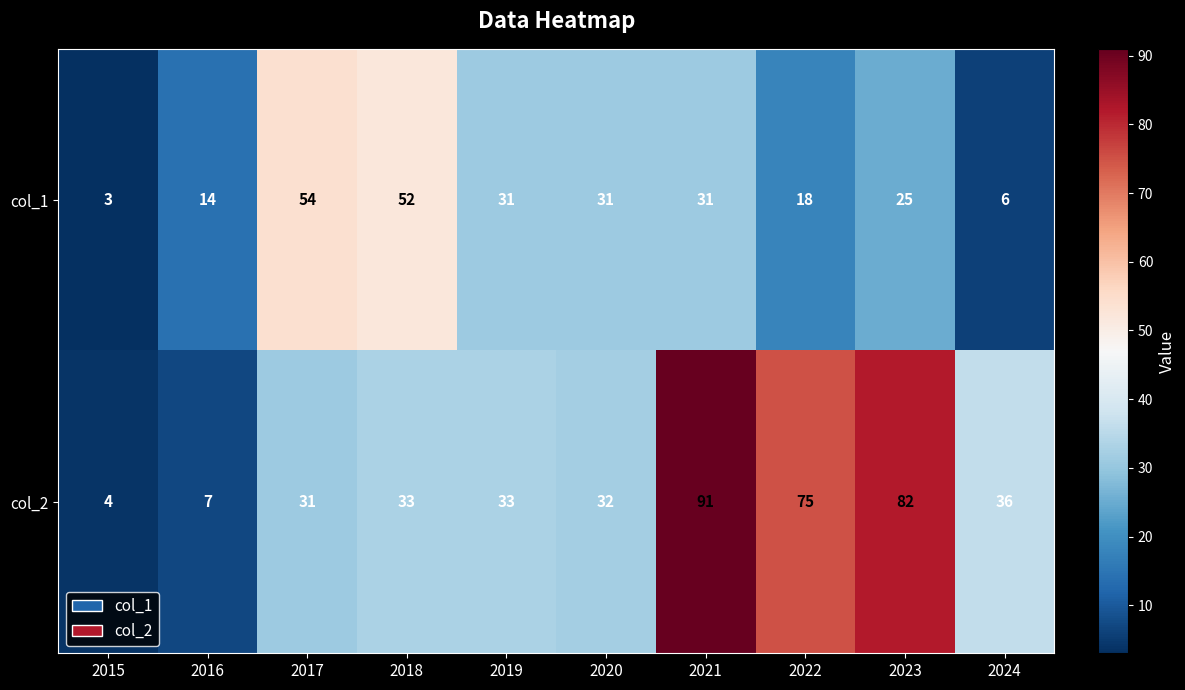

Where does the col_1 series first go above 31?

2017